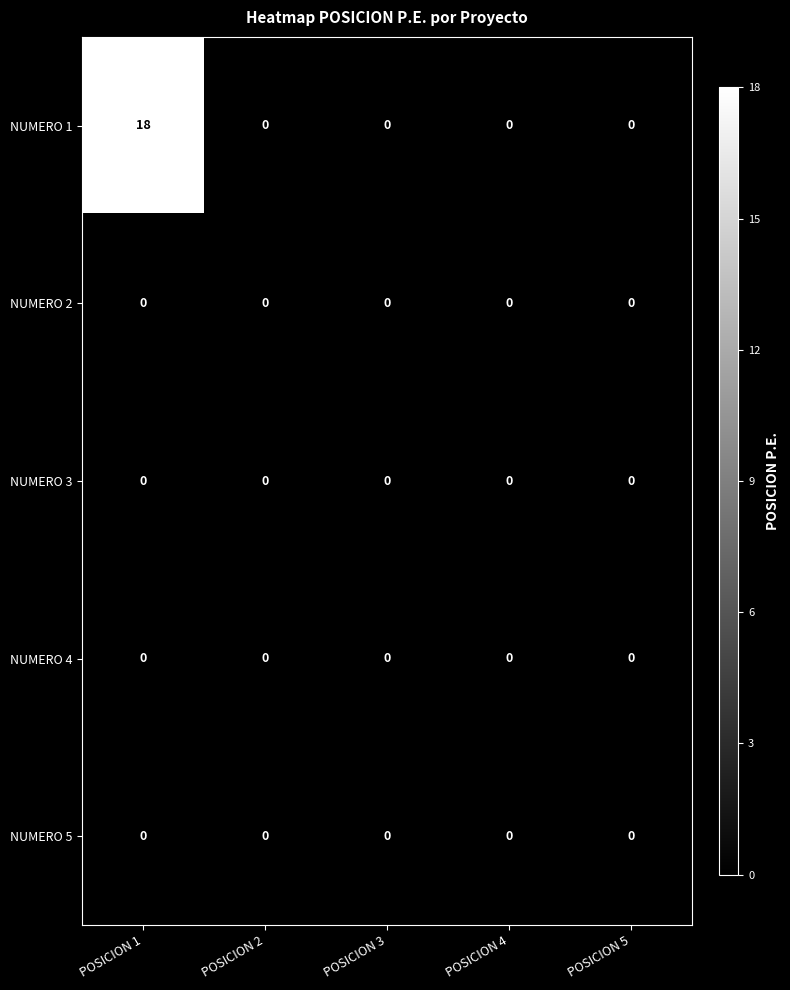

What is the maximum value shown in the chart?

18